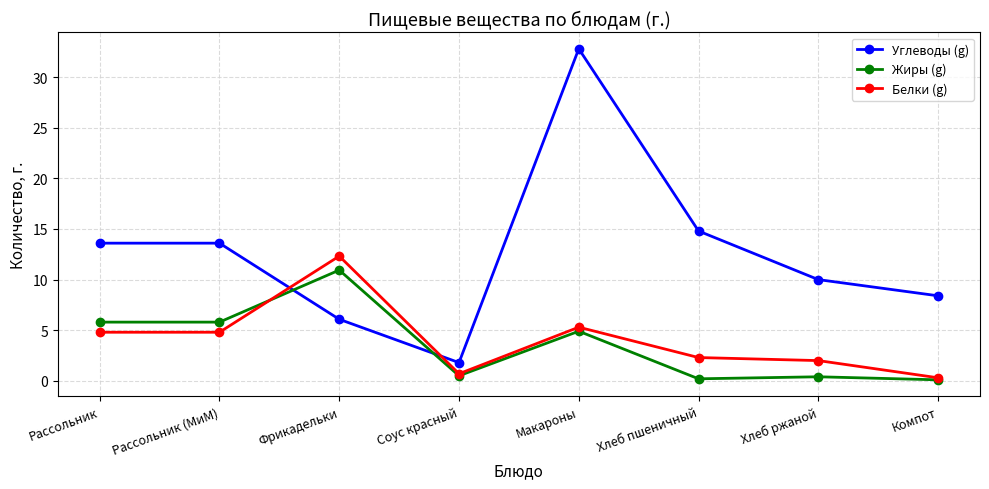

What is the smallest value displayed?

0.1